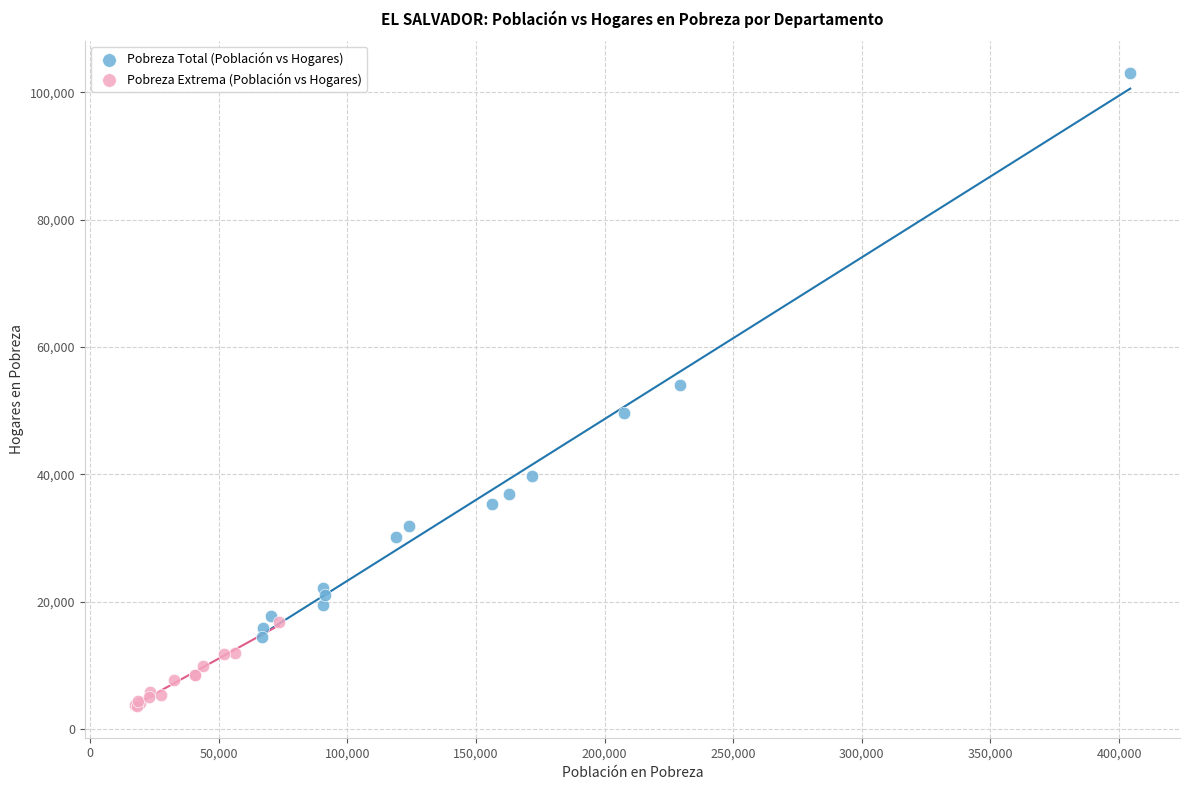

Which series reaches the maximum Y coordinate?

Pobreza Total (Población vs Hogares)